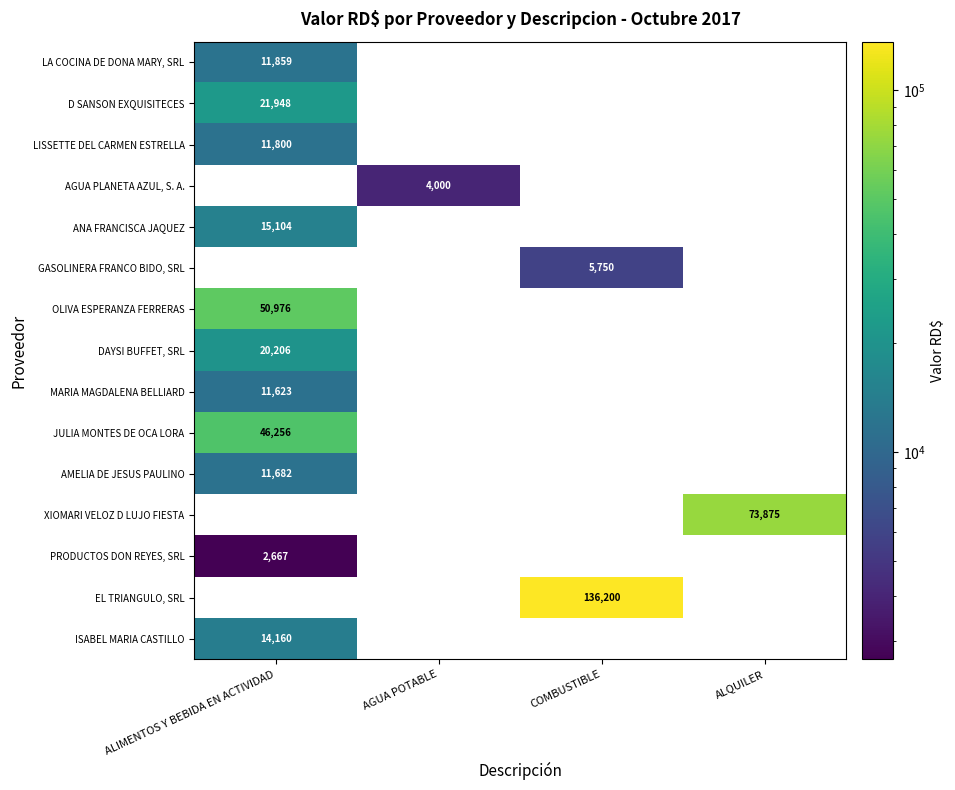

True or false: GASOLINERA FRANCO BIDO, SRL has a value of 5750 at COMBUSTIBLE.

True